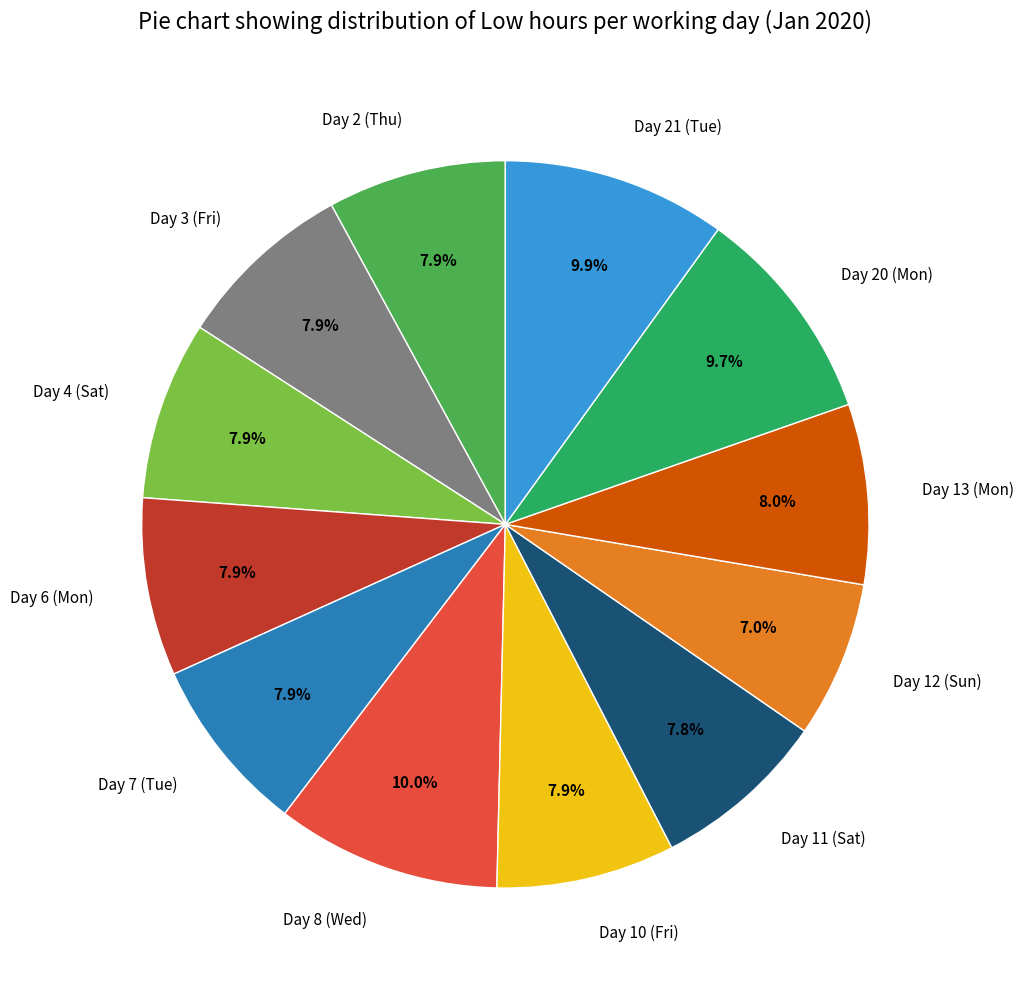

Is Day 21 (Tue) the majority of the pie?

No